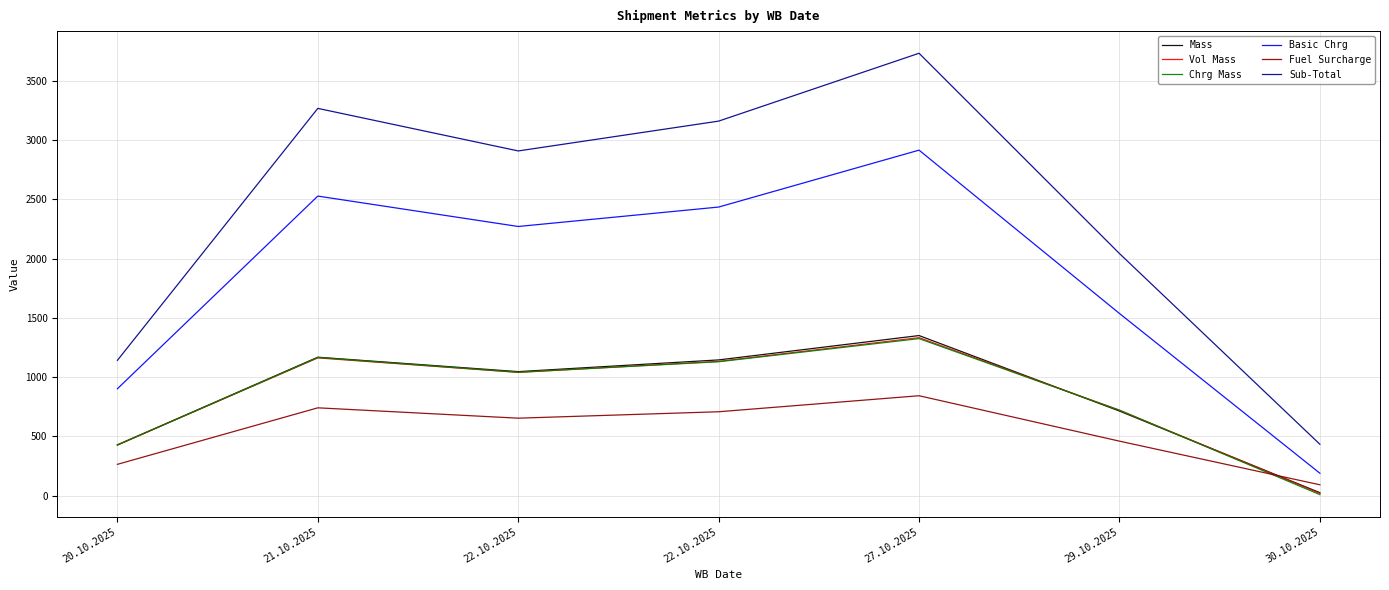

Reading right to left, extract all data points from this chart.

Mass: 24.4	713.4	1350.9	1145.2	1046.3	1168.0	427.8
Vol Mass: 18.0	720.0	1333.1	1132.9	1040.0	1162.2	427.3
Chrg Mass: 8.0	720.9	1325.0	1129.7	1041.0	1165.8	426.4
Basic Chrg: 188.6	1537.3	2916.2	2435.8	2271.7	2528.4	901.7
Fuel Surcharge: 91.0	459.4	842.8	707.6	653.3	740.7	263.6
Sub-Total: 433.2	2043.3	3734.2	3161.3	2909.5	3268.9	1141.7